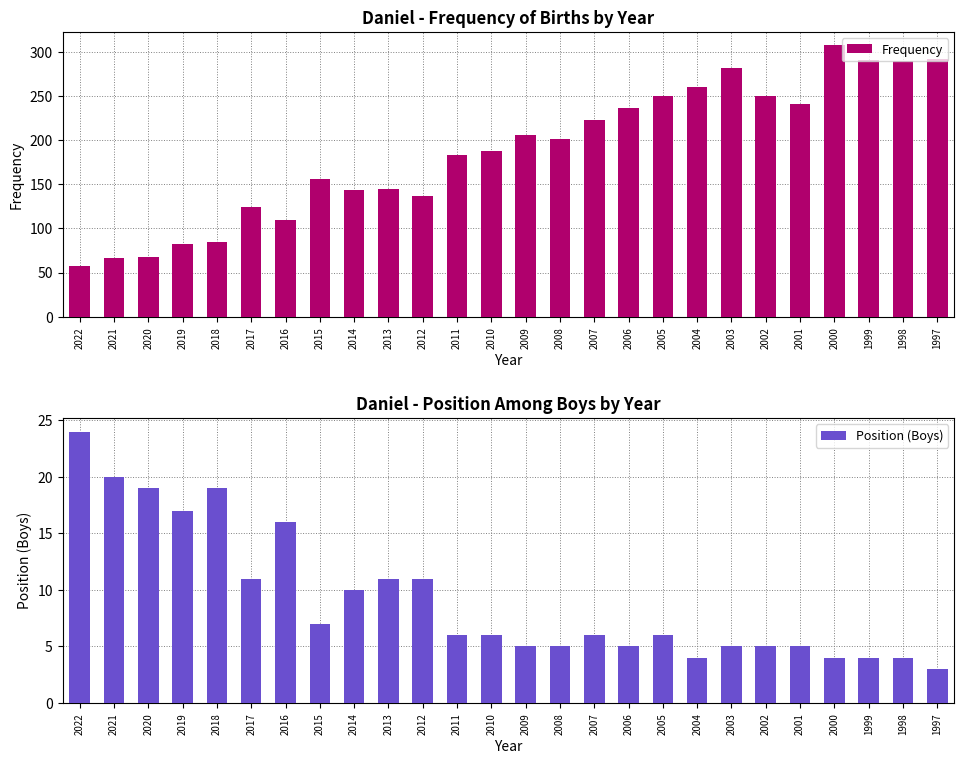

True or false: Frequency has a value of 85 at 2018.

True